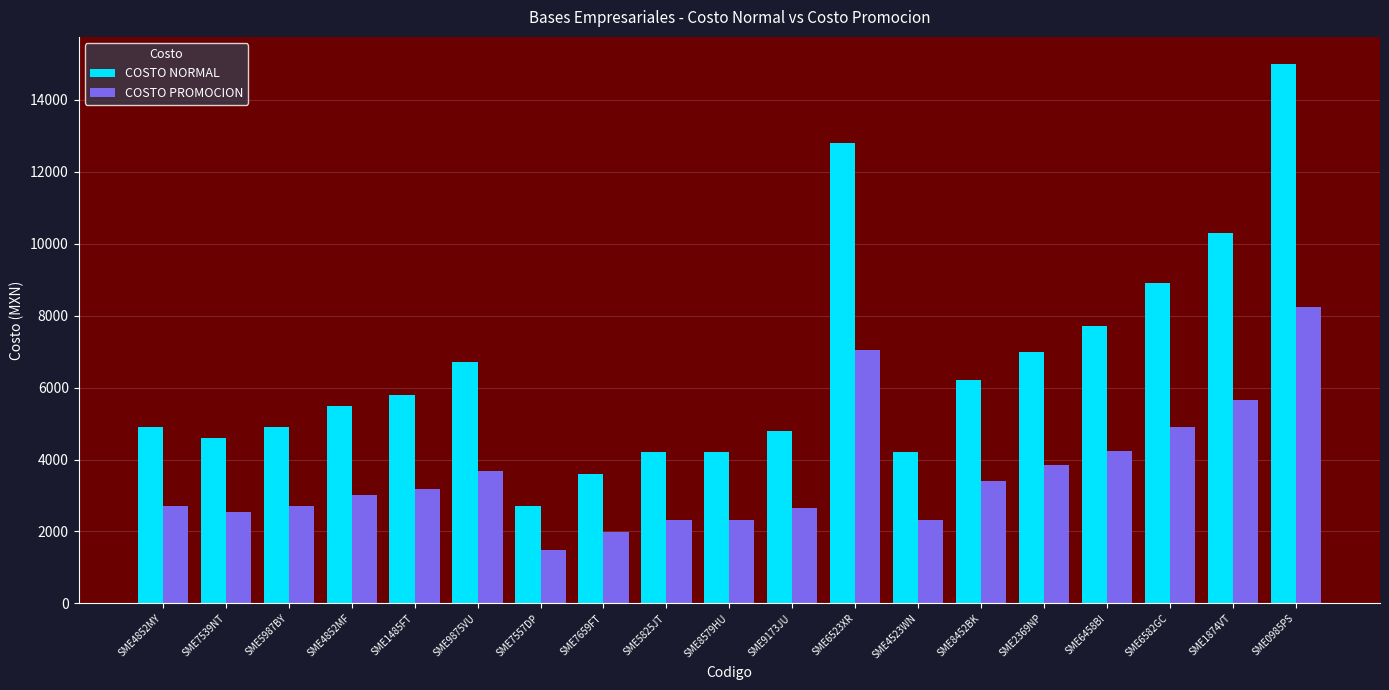

What are all the series names shown in the legend?

COSTO NORMAL, COSTO PROMOCION